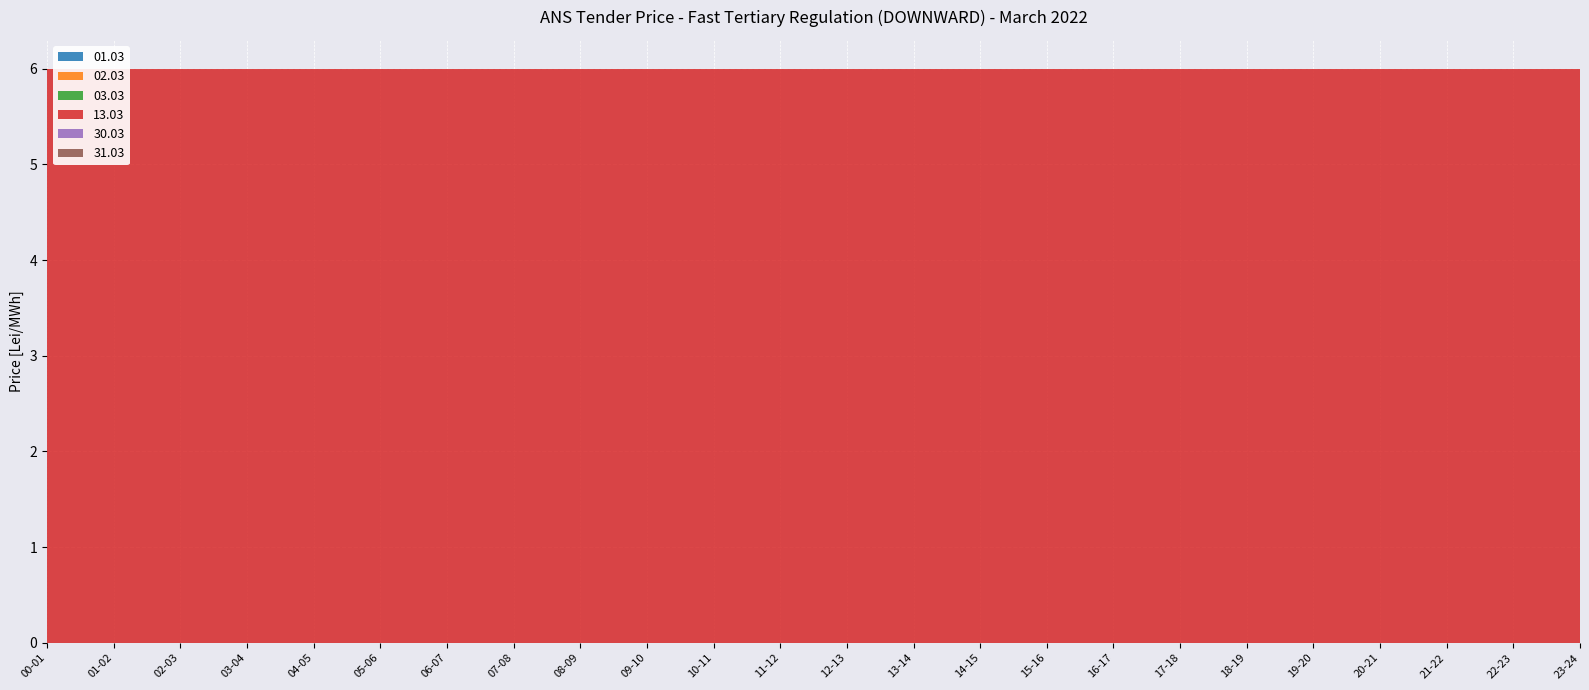

Reading left to right, extract all data points from this chart.

01.03: 00-01=0	01-02=0	02-03=0	03-04=0	04-05=0	05-06=0	06-07=0	07-08=0	08-09=0	09-10=0	10-11=0	11-12=0	12-13=0	13-14=0	14-15=0	15-16=0	16-17=0	17-18=0	18-19=0	19-20=0	20-21=0	21-22=0	22-23=0	23-24=0
02.03: 00-01=0	01-02=0	02-03=0	03-04=0	04-05=0	05-06=0	06-07=0	07-08=0	08-09=0	09-10=0	10-11=0	11-12=0	12-13=0	13-14=0	14-15=0	15-16=0	16-17=0	17-18=0	18-19=0	19-20=0	20-21=0	21-22=0	22-23=0	23-24=0
03.03: 00-01=0	01-02=0	02-03=0	03-04=0	04-05=0	05-06=0	06-07=0	07-08=0	08-09=0	09-10=0	10-11=0	11-12=0	12-13=0	13-14=0	14-15=0	15-16=0	16-17=0	17-18=0	18-19=0	19-20=0	20-21=0	21-22=0	22-23=0	23-24=0
13.03: 00-01=6	01-02=6	02-03=6	03-04=6	04-05=6	05-06=6	06-07=6	07-08=6	08-09=6	09-10=6	10-11=6	11-12=6	12-13=6	13-14=6	14-15=6	15-16=6	16-17=6	17-18=6	18-19=6	19-20=6	20-21=6	21-22=6	22-23=6	23-24=6
30.03: 00-01=0	01-02=0	02-03=0	03-04=0	04-05=0	05-06=0	06-07=0	07-08=0	08-09=0	09-10=0	10-11=0	11-12=0	12-13=0	13-14=0	14-15=0	15-16=0	16-17=0	17-18=0	18-19=0	19-20=0	20-21=0	21-22=0	22-23=0	23-24=0
31.03: 00-01=0	01-02=0	02-03=0	03-04=0	04-05=0	05-06=0	06-07=0	07-08=0	08-09=0	09-10=0	10-11=0	11-12=0	12-13=0	13-14=0	14-15=0	15-16=0	16-17=0	17-18=0	18-19=0	19-20=0	20-21=0	21-22=0	22-23=0	23-24=0